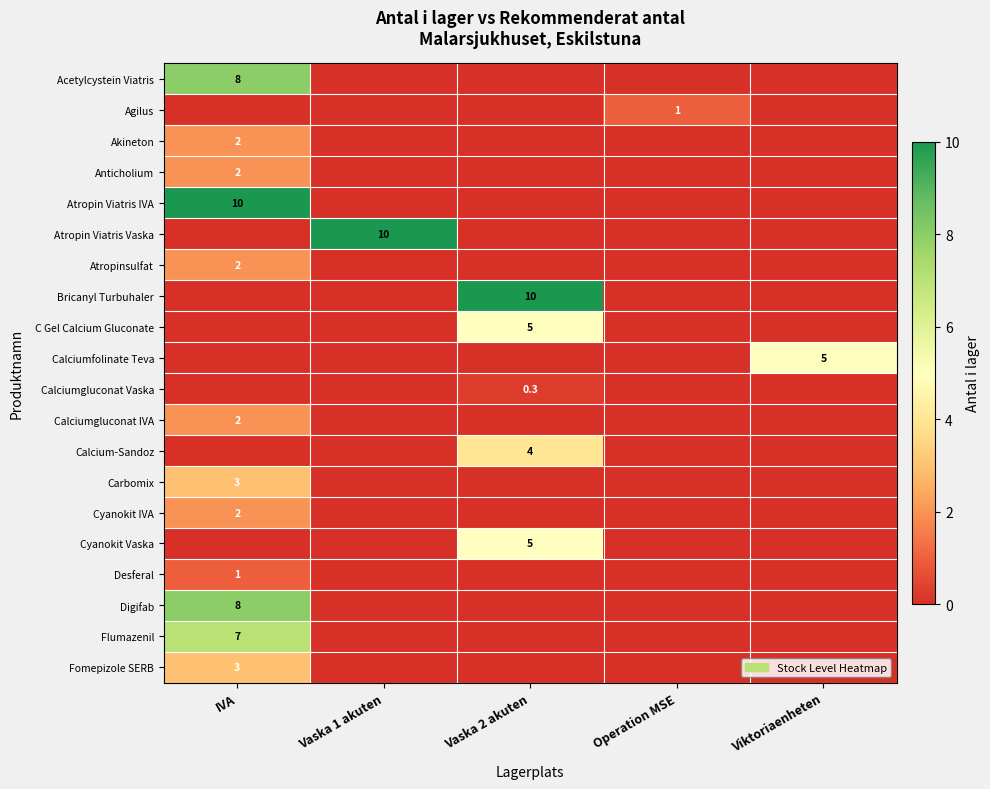

Which category has the highest value in the Desferal series?

IVA